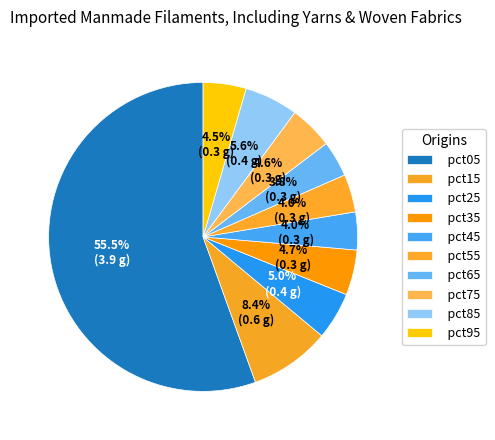

What percentage is the pct65 slice, to the nearest percent?

4%